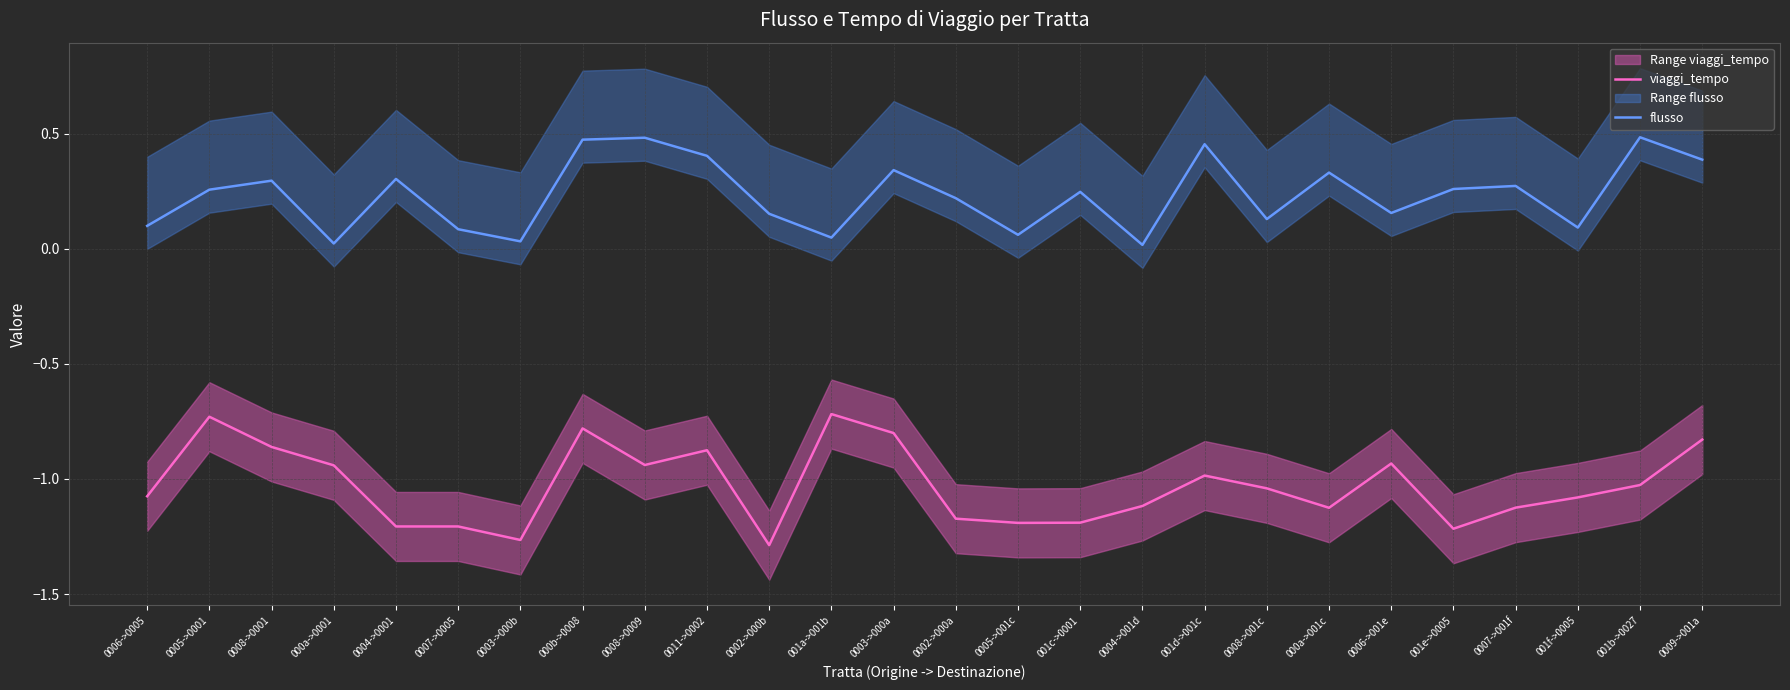

How many series are shown in this chart?

2